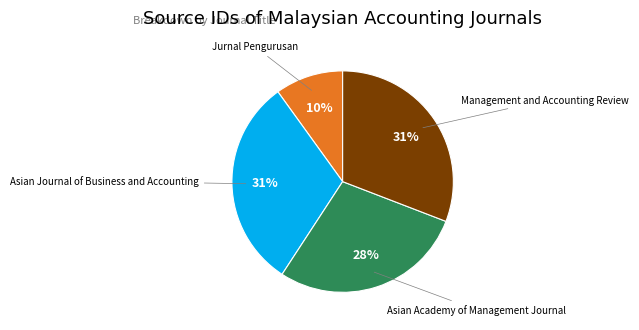

Does any single category account for the majority?

No